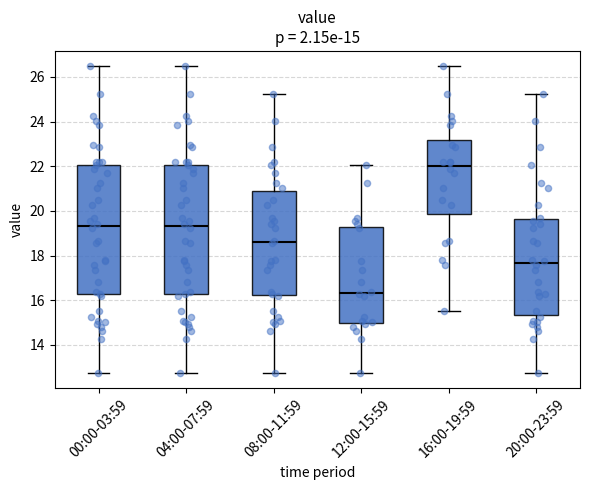

Which box has the highest median line?

16:00-19:59